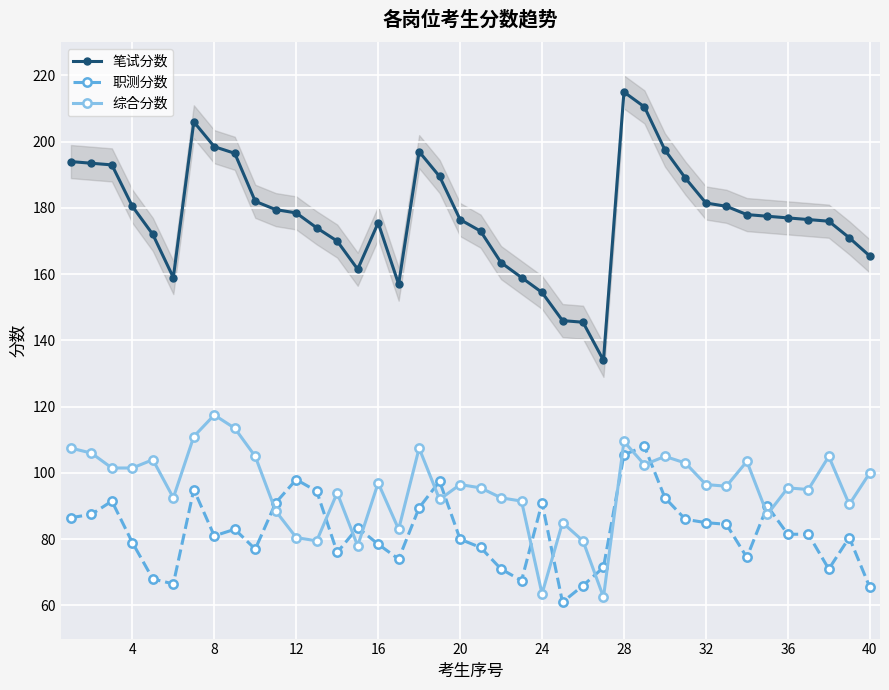

What are all the series names shown in the legend?

笔试分数, 职测分数, 综合分数